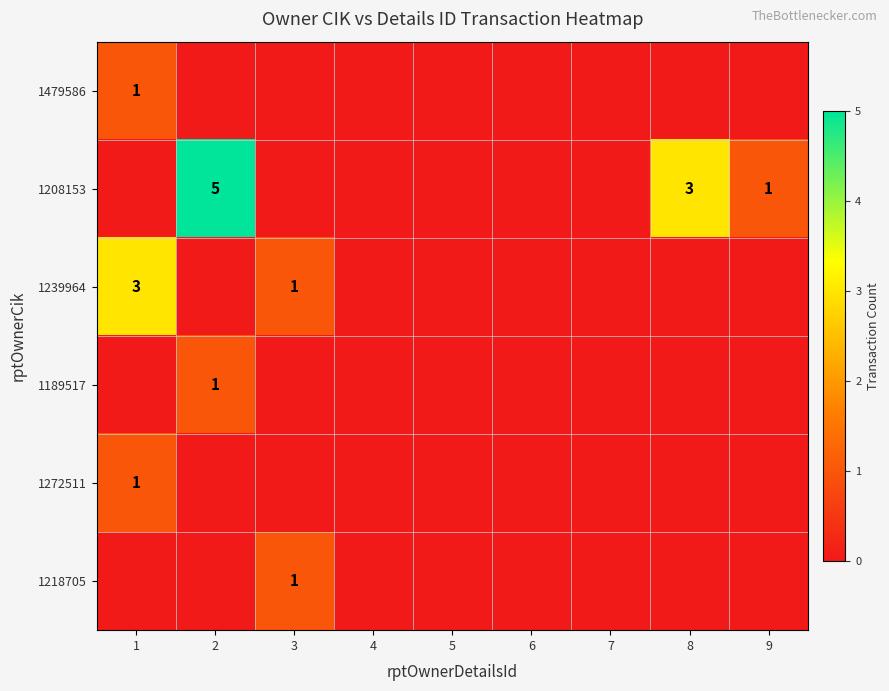

True or false: 1208153 has a value of 8 at 2.

False